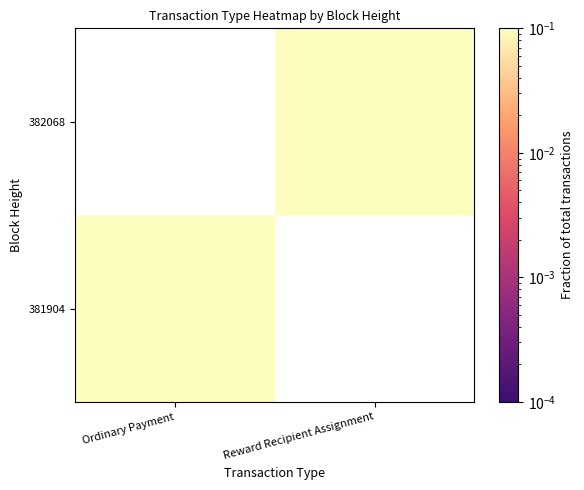

At which category is the sum across all series the highest?

Ordinary Payment